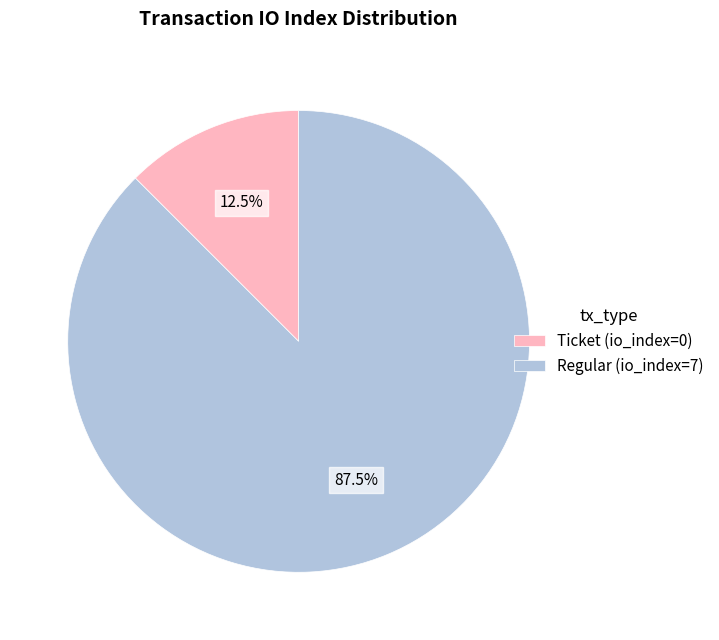

How much of the chart is everything except Ticket (io_index=0)?

87.5%